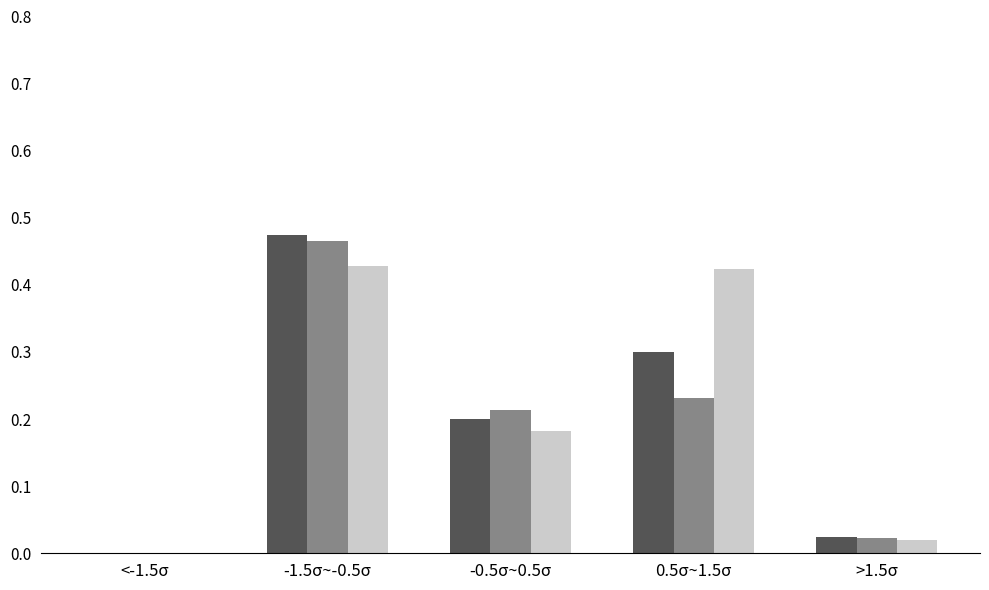

At which category does the chart reach its peak across all series?

-1.5σ~-0.5σ